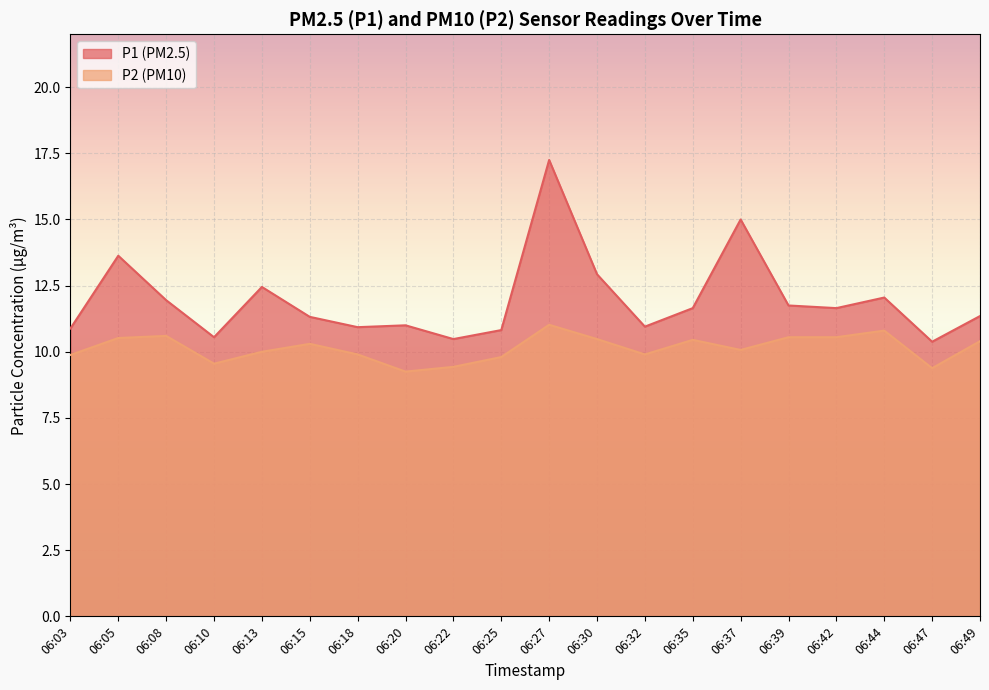

In P1, how many points are lower than both neighbors (excluding endpoints)?

6